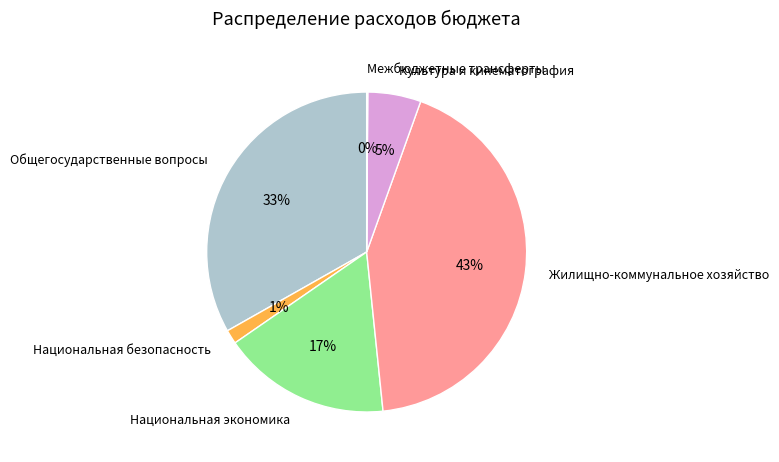

The Жилищно-коммунальное хозяйство slice represents 49% of the pie. True or false?

False